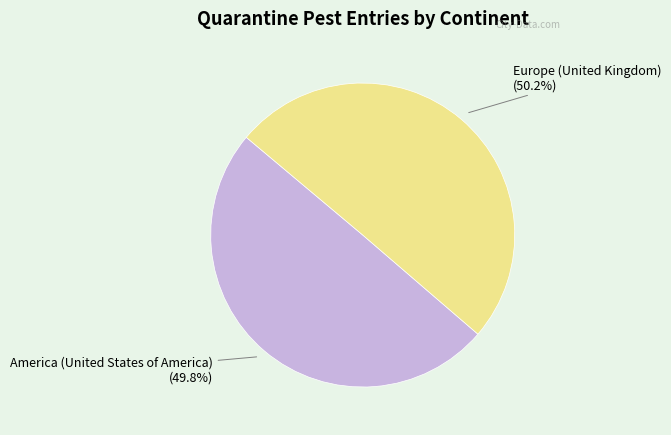

Approximately how many times larger is the value at America (United States of America) compared to Europe (United Kingdom)?

1.0